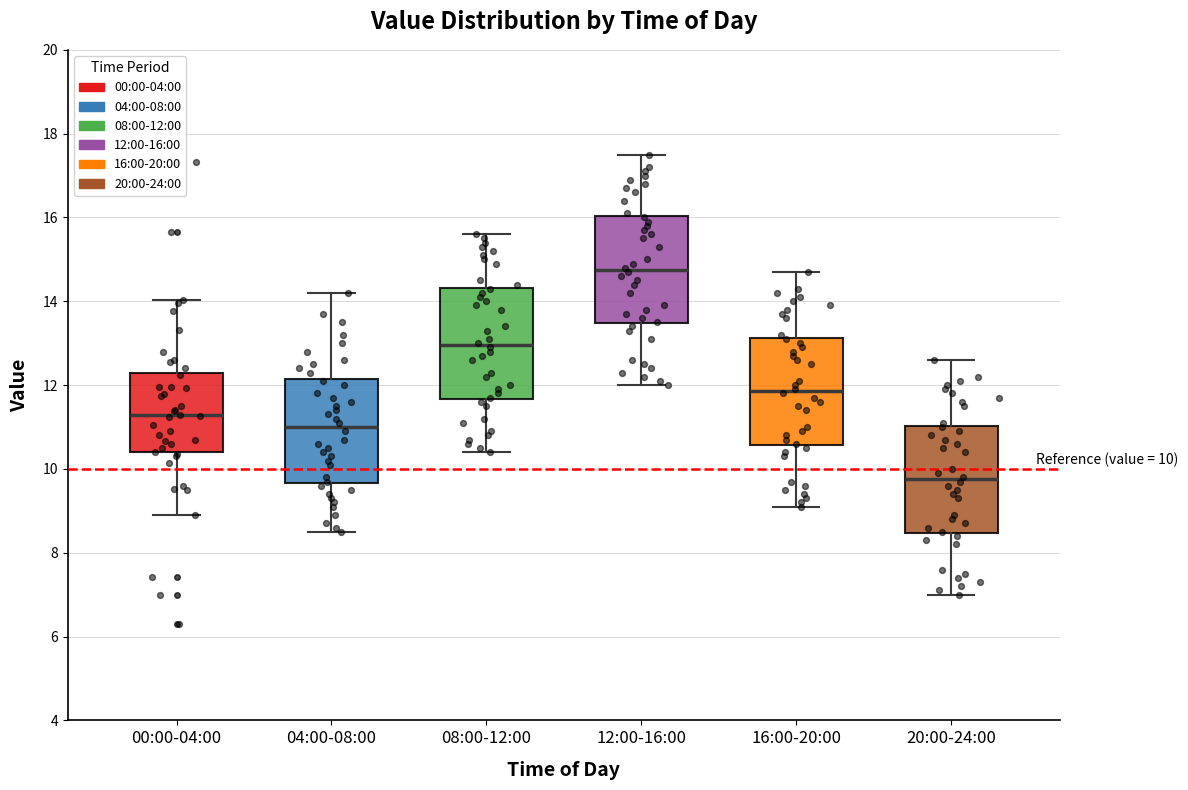

Which box has the highest median line?

12:00-16:00